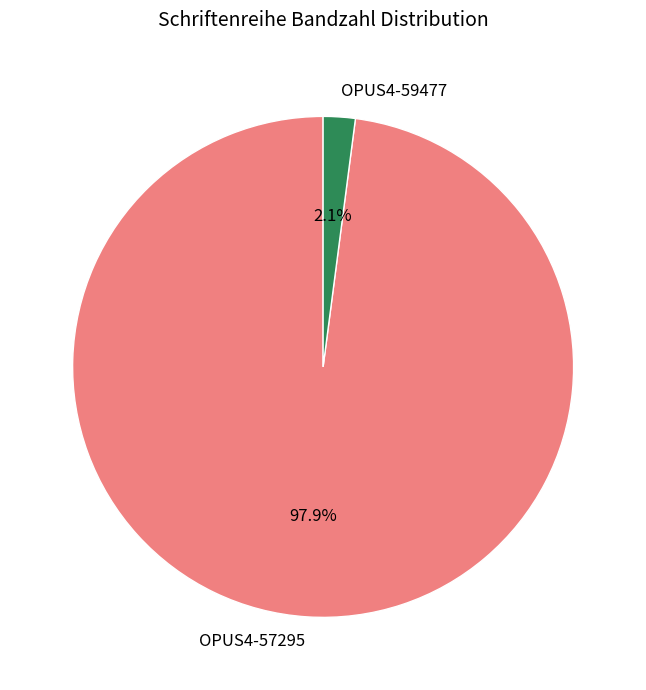

True or false: OPUS4-59477 accounts for 2% of the total.

True